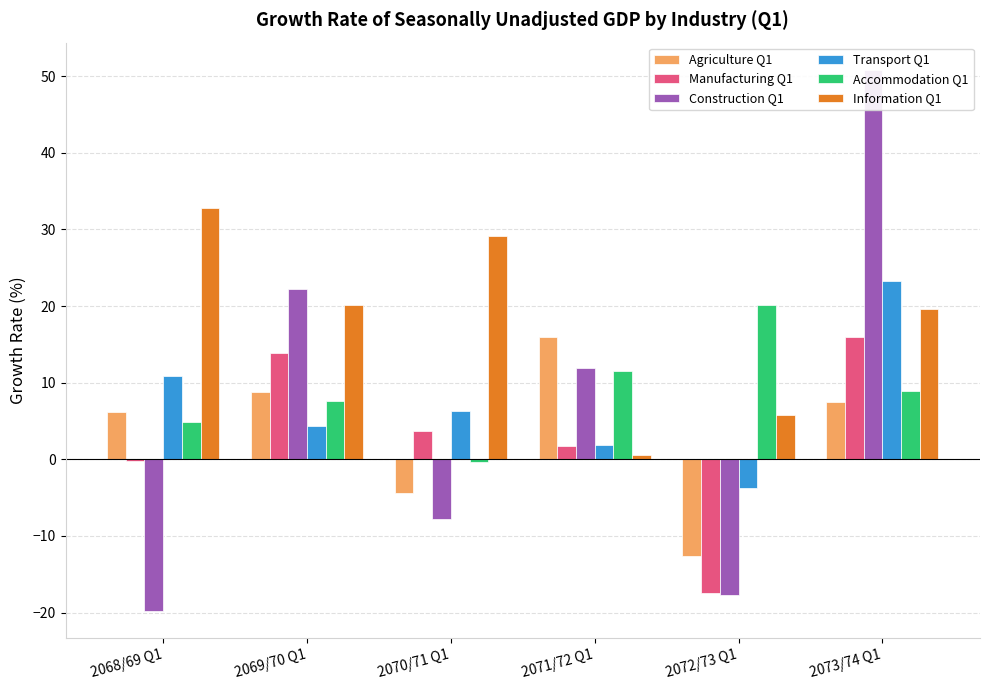

Which series has the largest total across all categories?

Information Q1